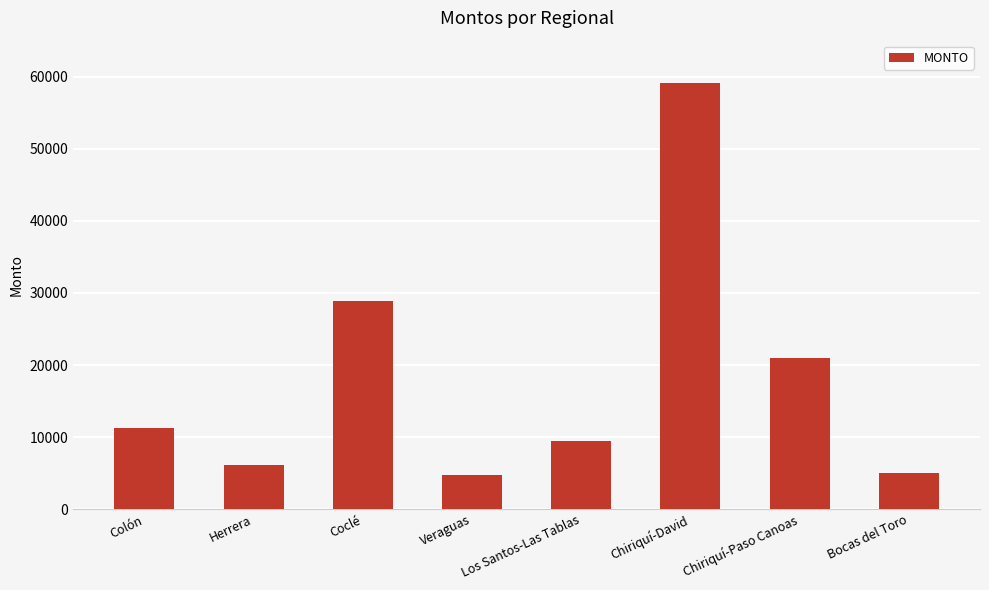

Reading left to right, transcribe all the data shown in this chart.

Colón=11245.0	Herrera=6076.0	Coclé=28895.0	Veraguas=4715.0	Los Santos-Las Tablas=9521.0	Chiriquí-David=59151.7	Chiriquí-Paso Canoas=20970.0	Bocas del Toro=4985.0